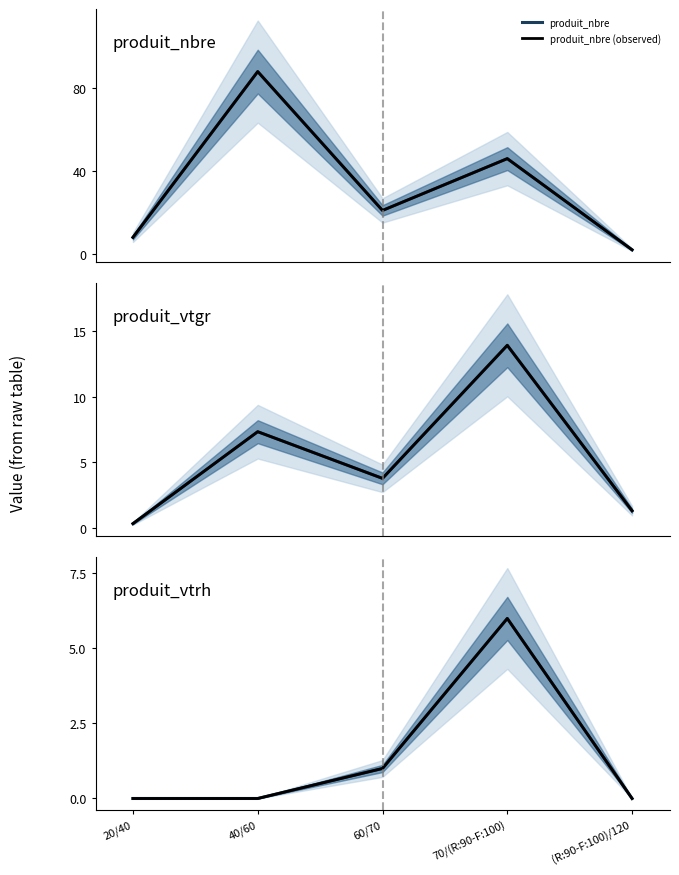

At which label is produit_vtrh closest to 3?

60/70